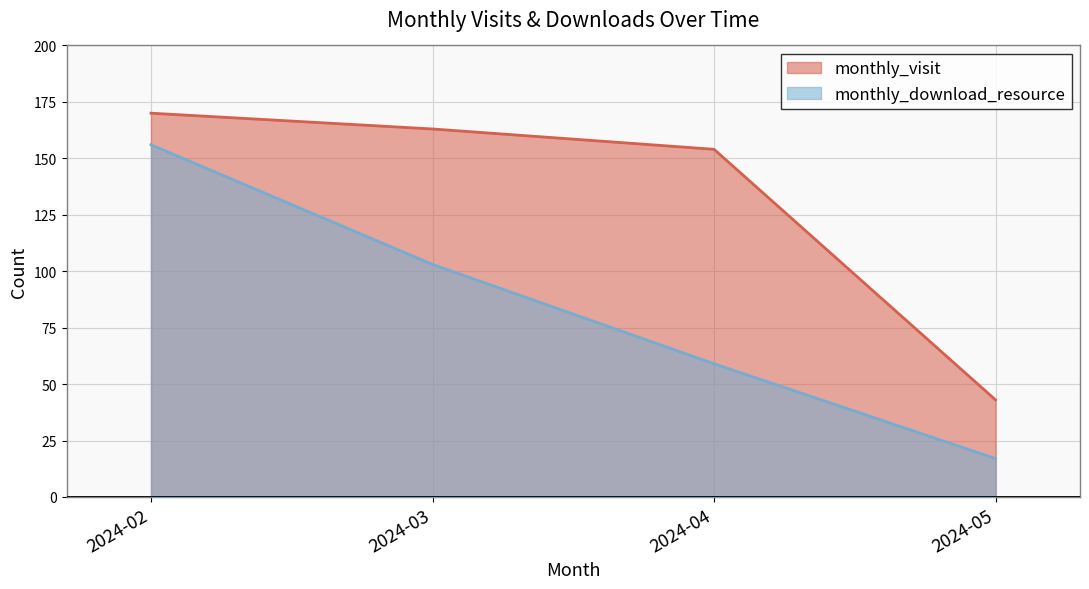

Does the chart have visible grid lines?

Yes